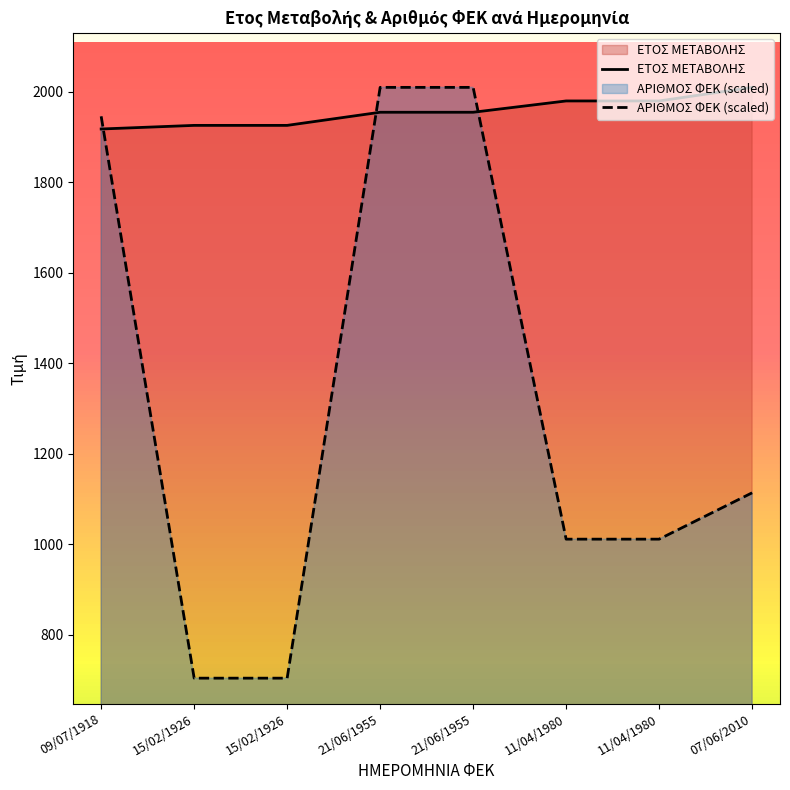

Which category has the highest value across all series?

07/06/2010